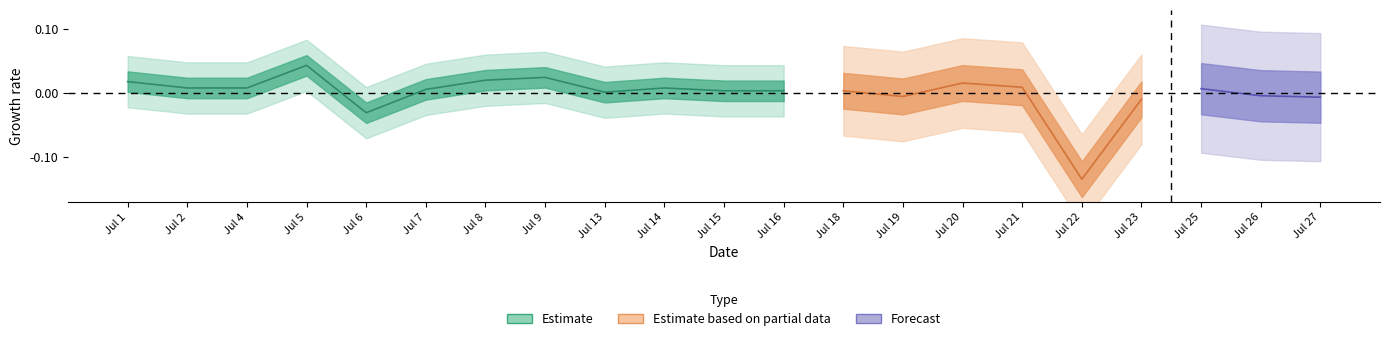

Rank the categories by value from lowest to highest.

22, 6, 23, 27, 19, 26, 13, 15, 16, 18, 7, 25, 2, 4, 14, 21, 20, 1, 8, 9, 5